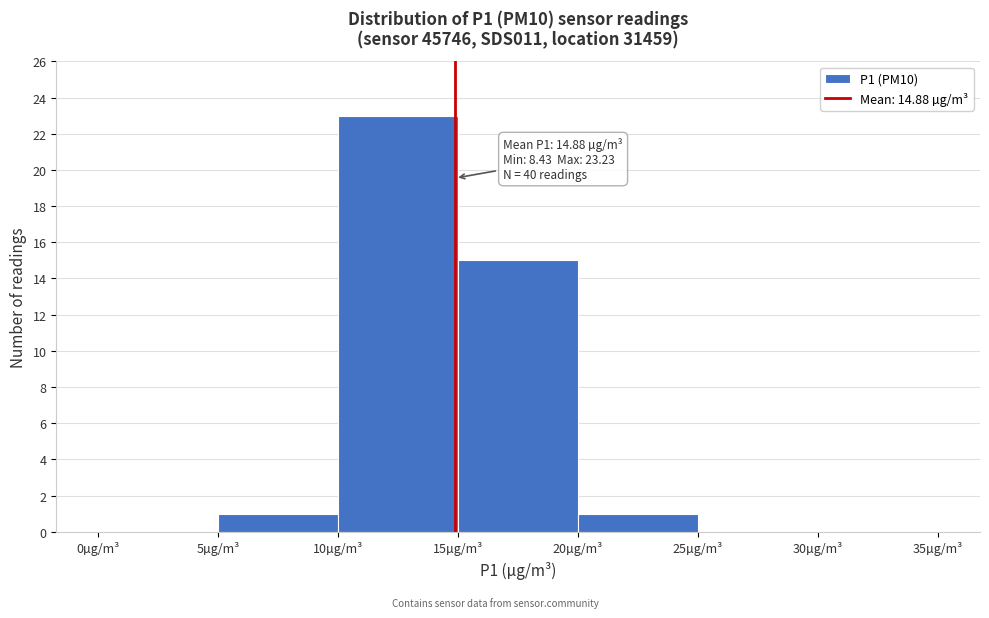

Which range on the x-axis has the tallest bar?

10 to 15